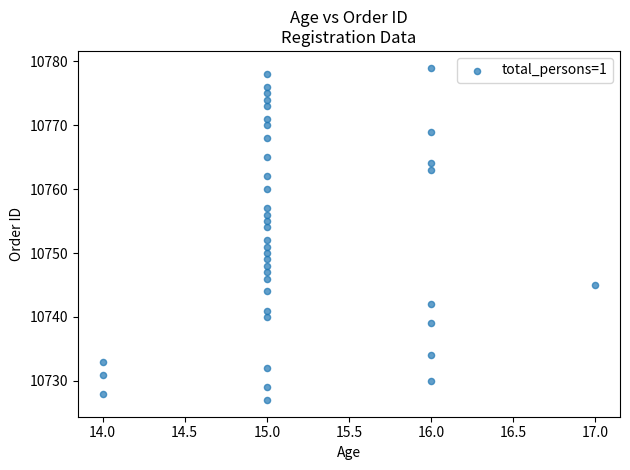

What is the range of Y values (max minus min)?

52